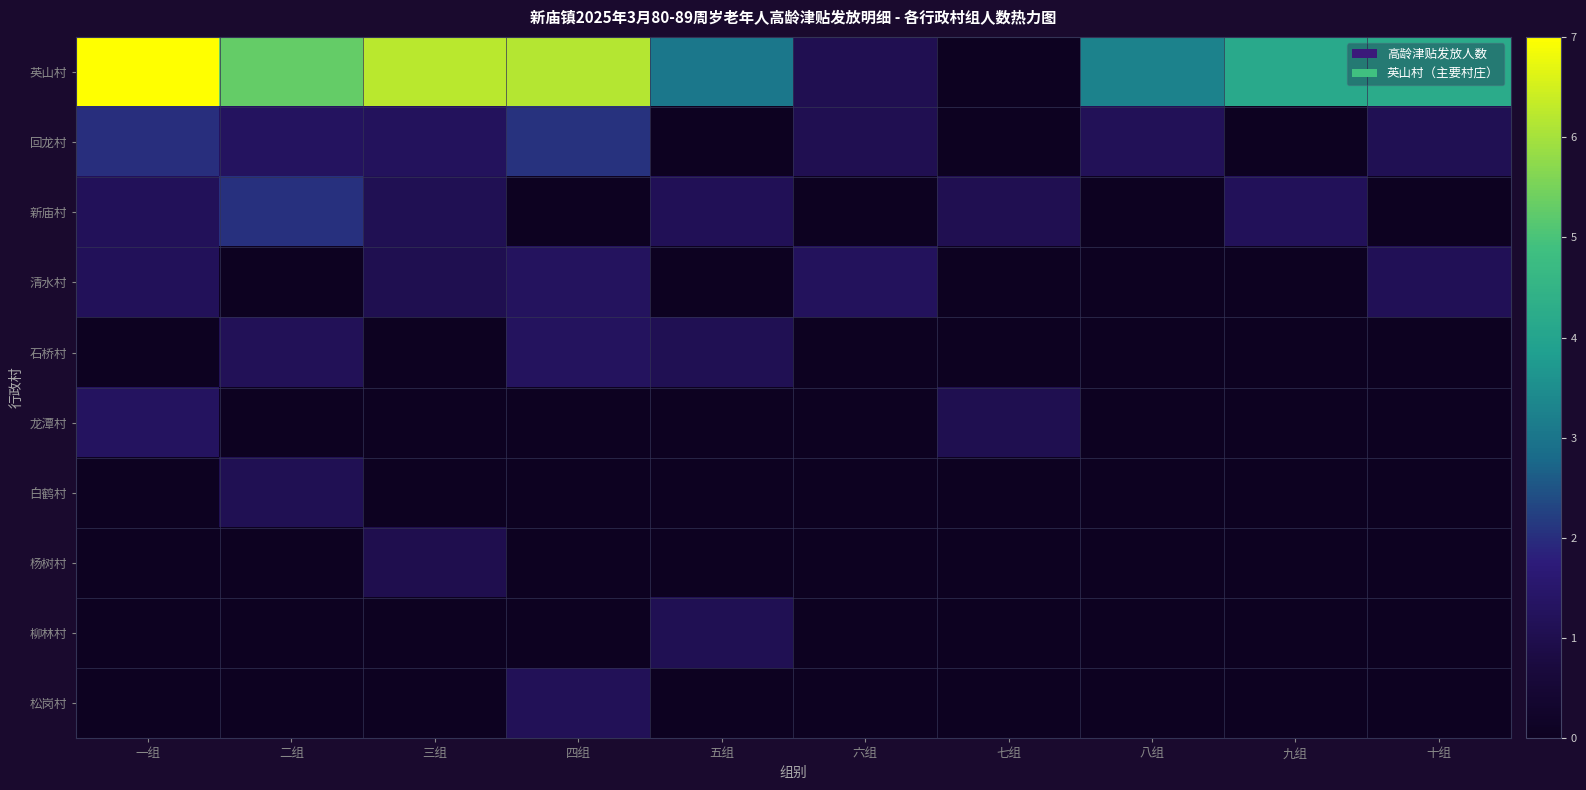

What is the spread (max minus min) of values at 三组?

6.2